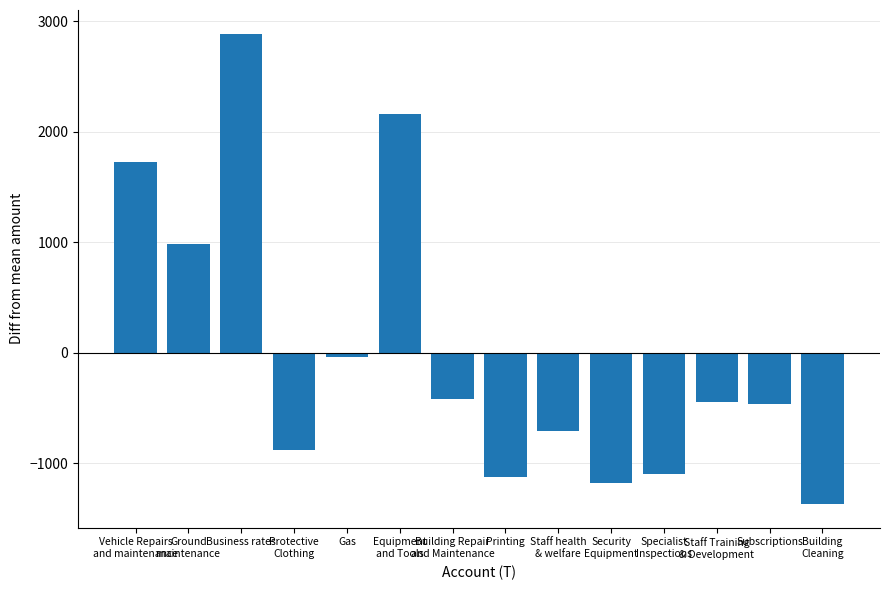

True or false: the data shows -1372.4 at Building
Cleaning.

True